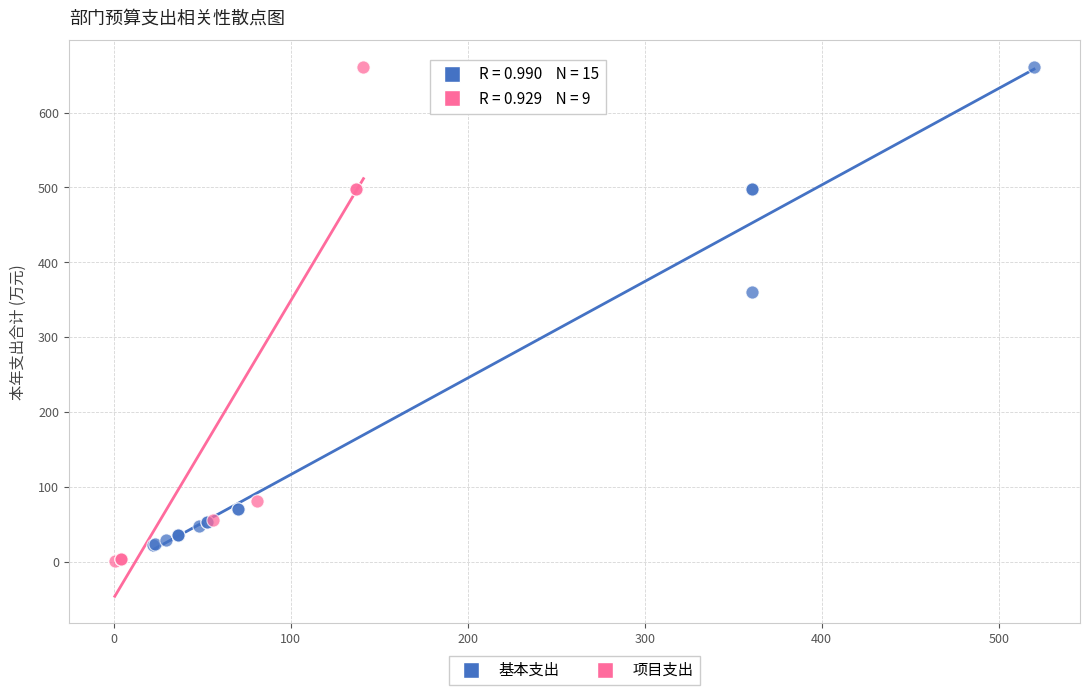

Which series has the largest Y range (max minus min)?

项目支出